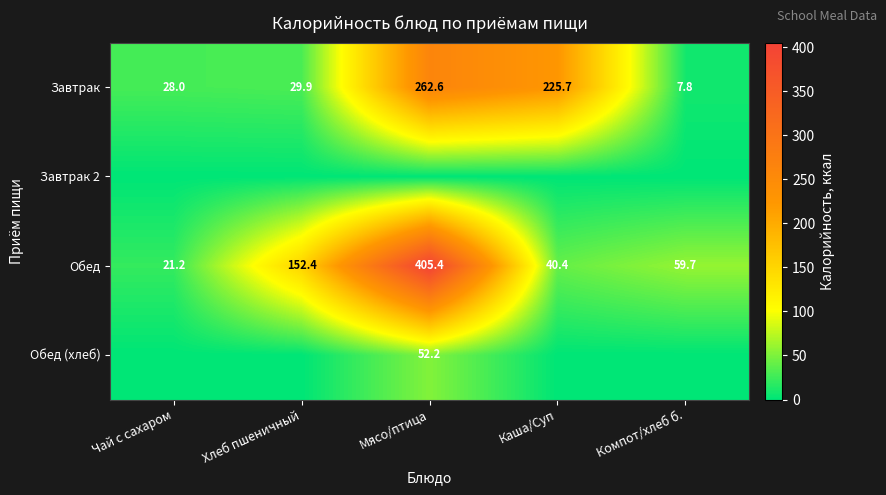

What is the sum of all Завтрак values?

554.0